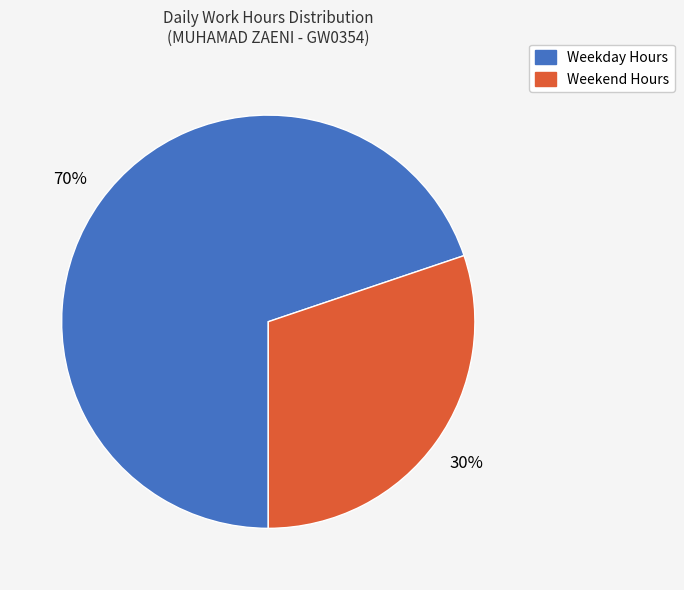

To the nearest percent, what is the difference between the largest and smallest slice percentages?

40%